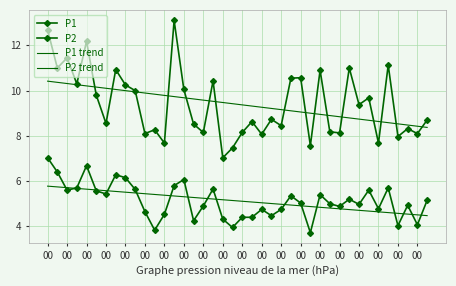

List the series in order of their peak value, lowest first.

P2 trend, P2, P1 trend, P1